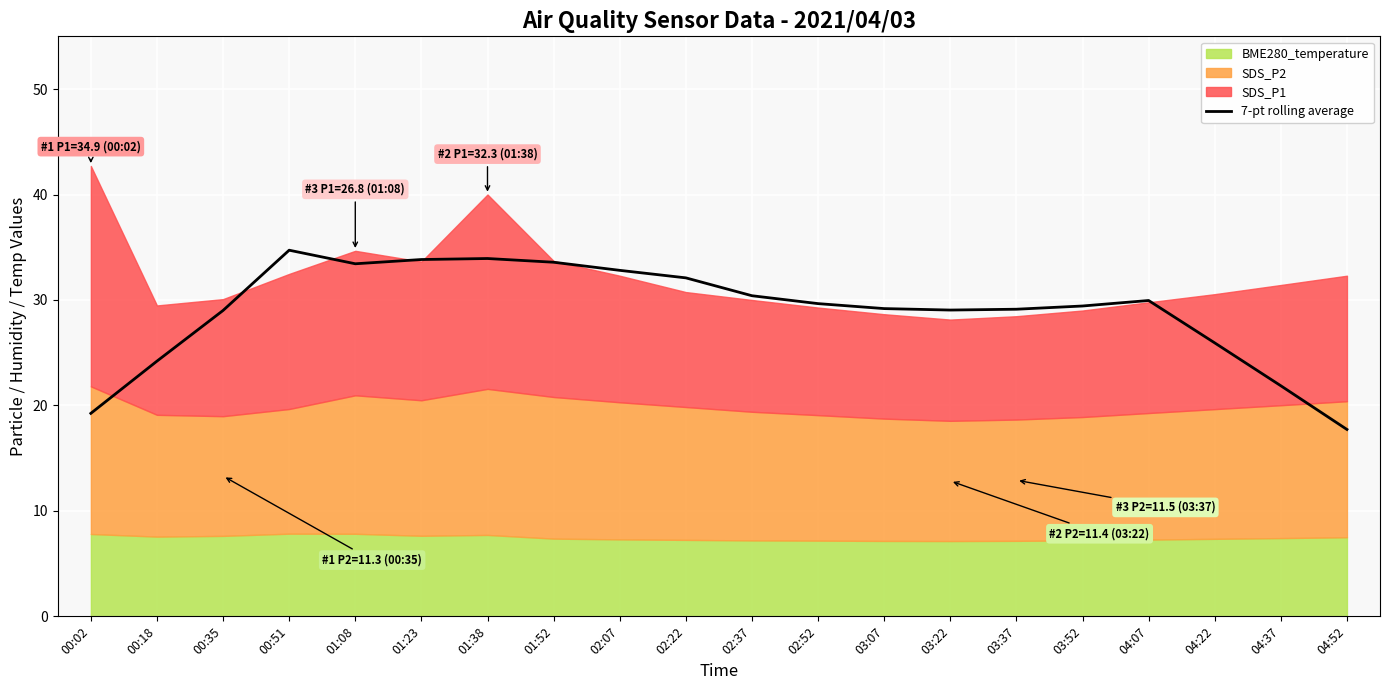

What is the value of the 14th point from the left?

29.0